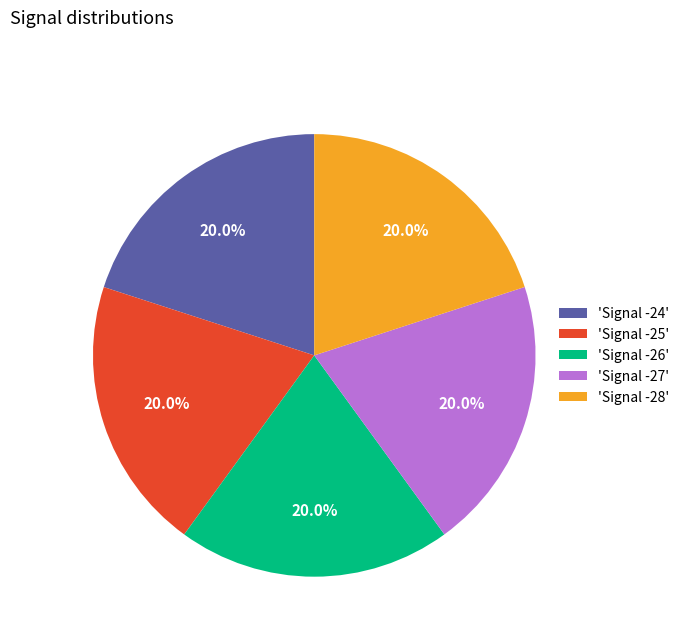

Approximately how many times larger is the value at 'Signal -27' compared to 'Signal -24'?

1.0